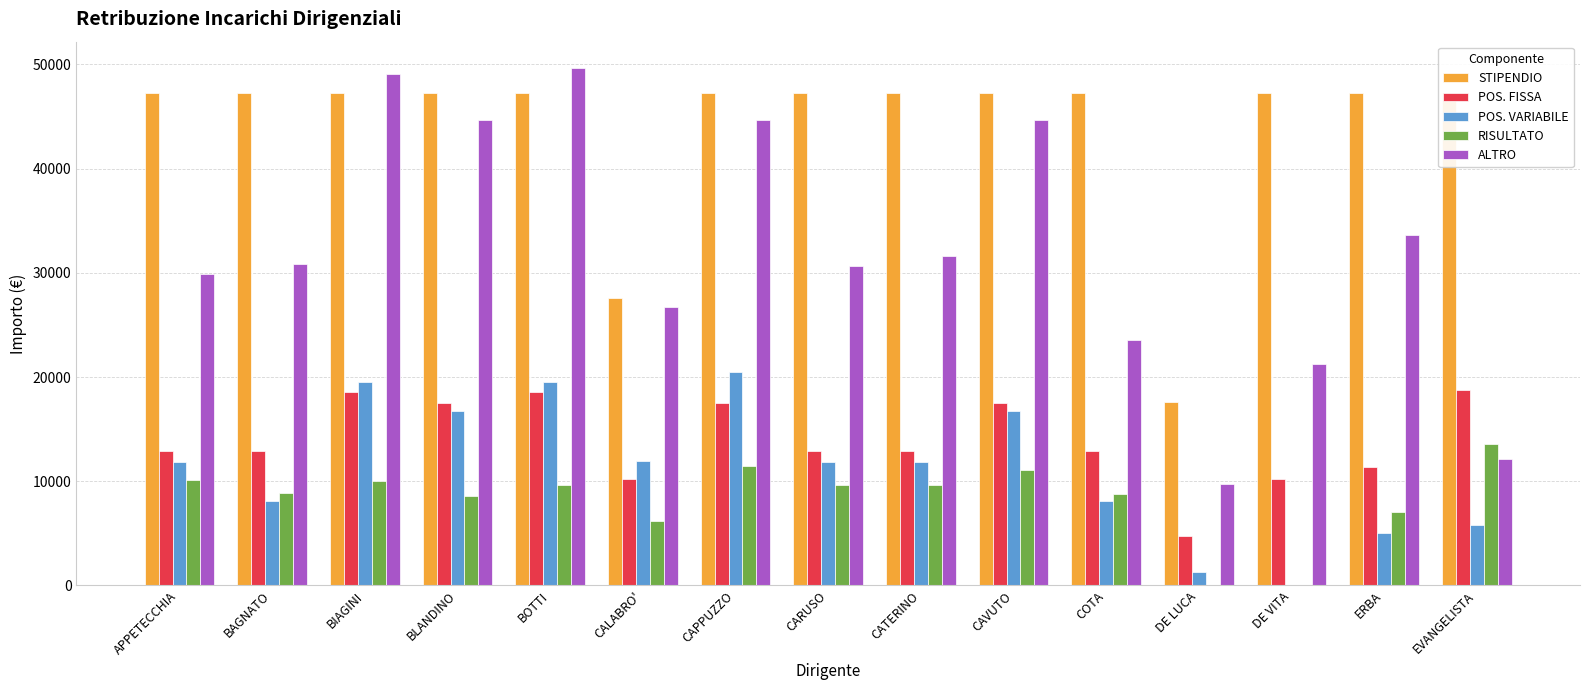

The RISULTATO series shows 5614.0 at BLANDINO. True or false?

False